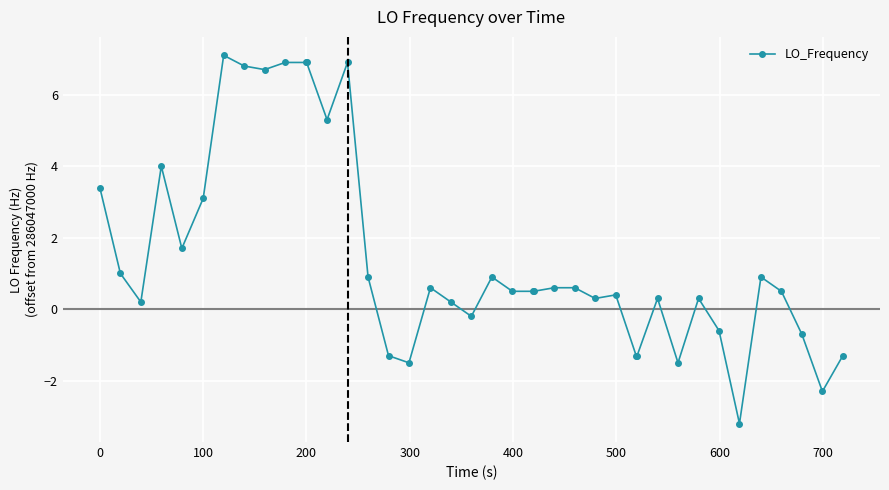

How many distinct data groups are displayed?

1